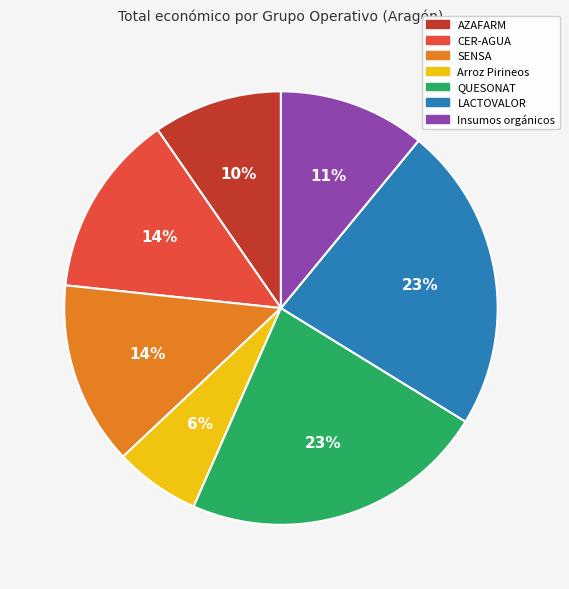

Which slice is the smallest?

Arroz Pirineos